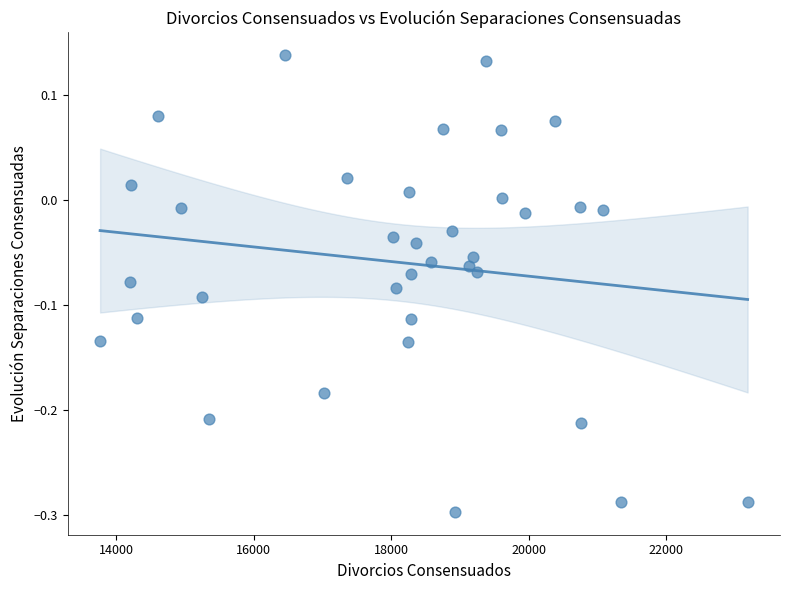

What is the range of Y values (max minus min)?

0.4